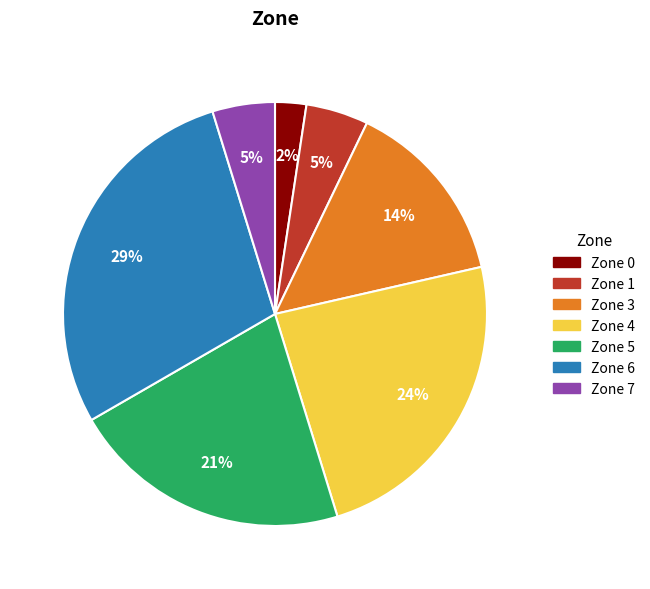

To the nearest percent, what portion does Zone 7 represent?

5%